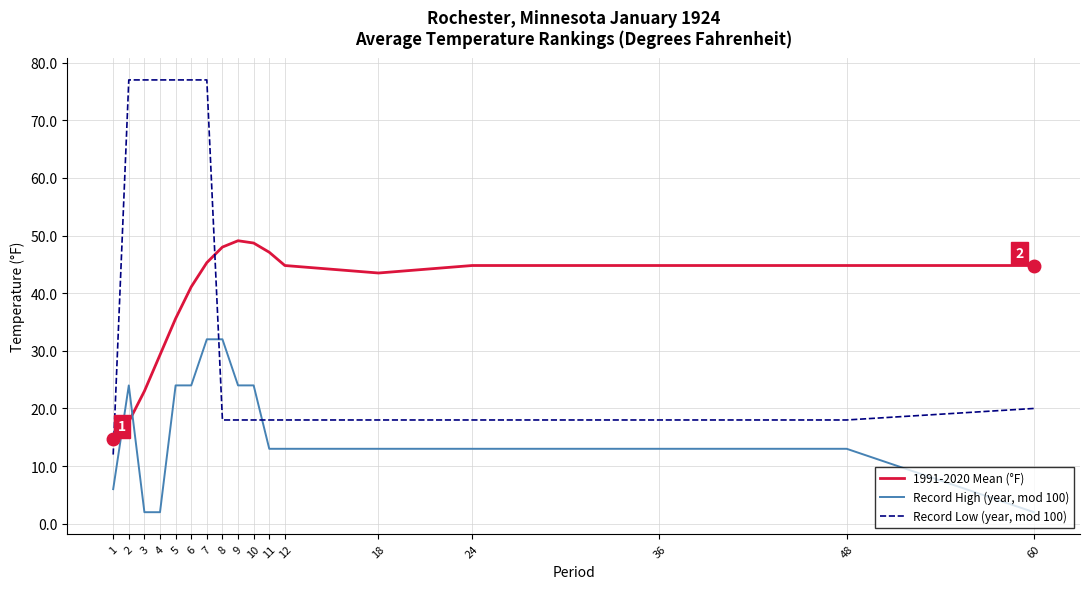

How many distinct data groups are displayed?

3